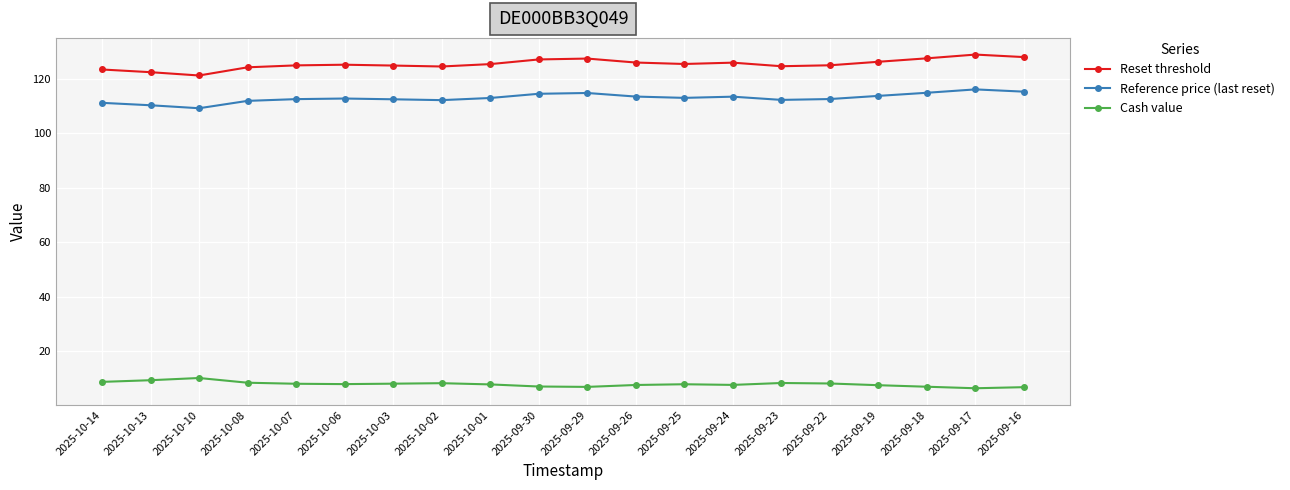

What is the minimum value shown in the chart?

6.5